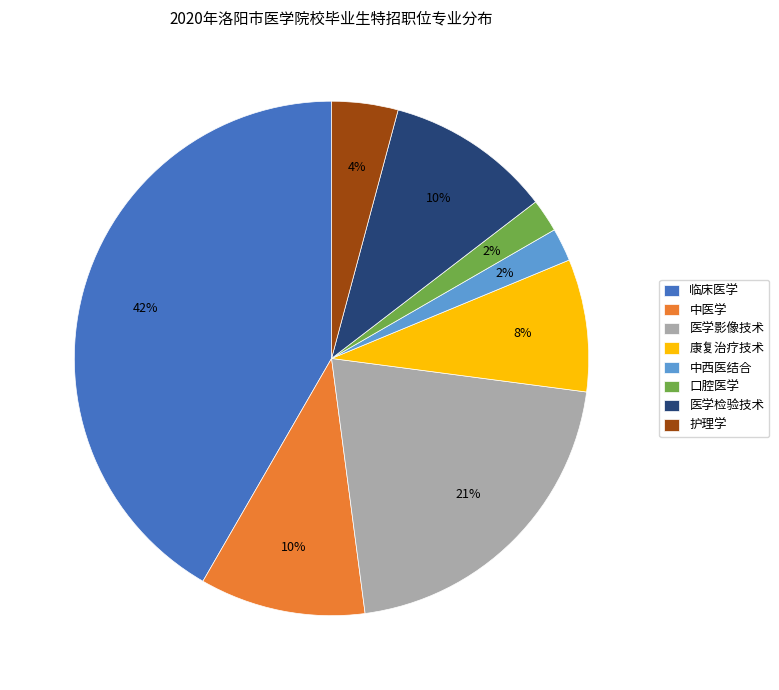

To the nearest percent, what is the difference between the largest and smallest slice percentages?

40%